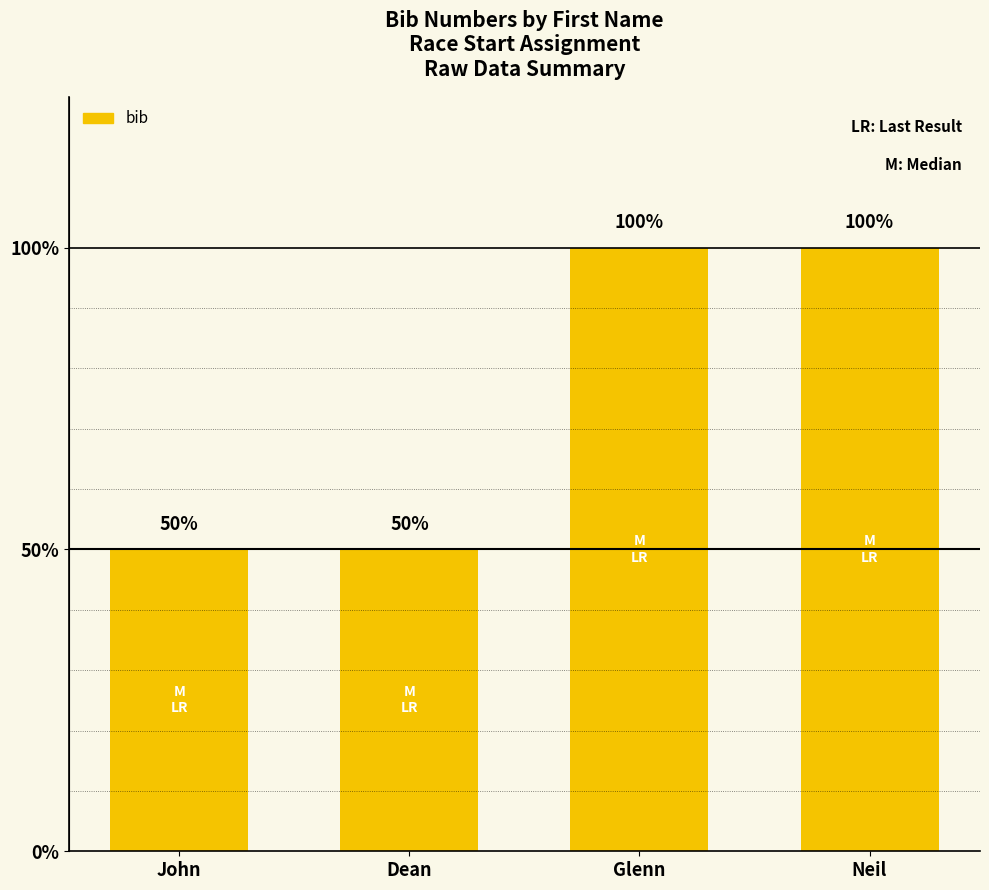

Which label corresponds to the smallest value in the chart?

John